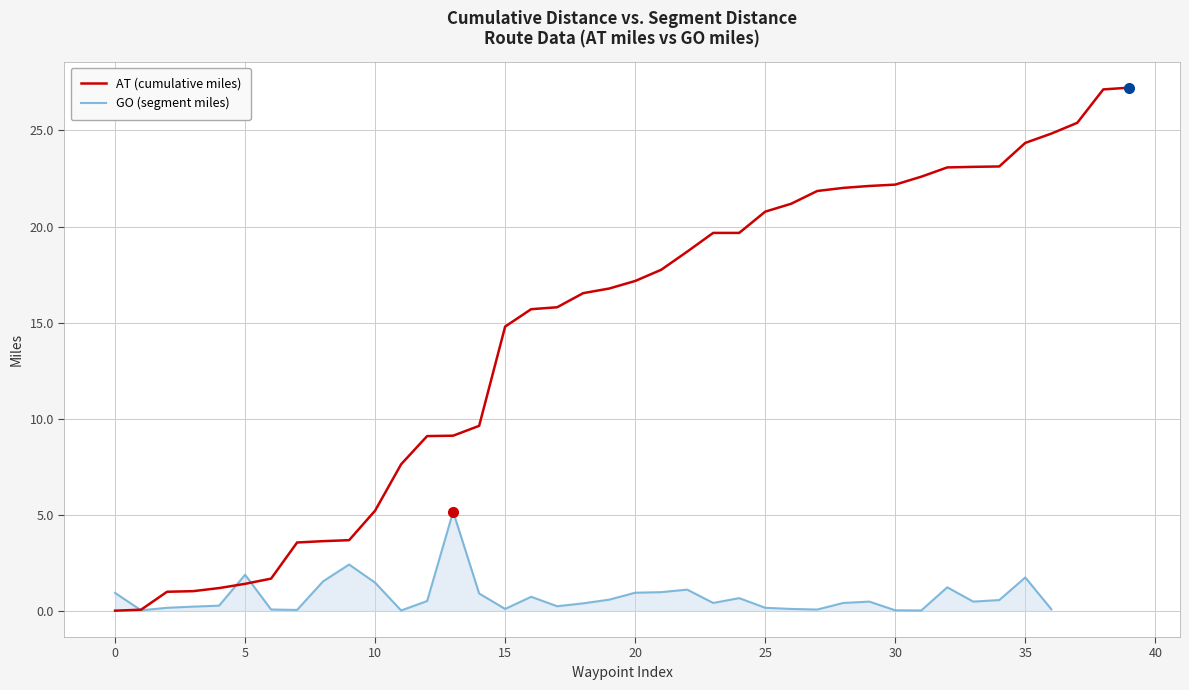

Which category has the highest value across all series?

39